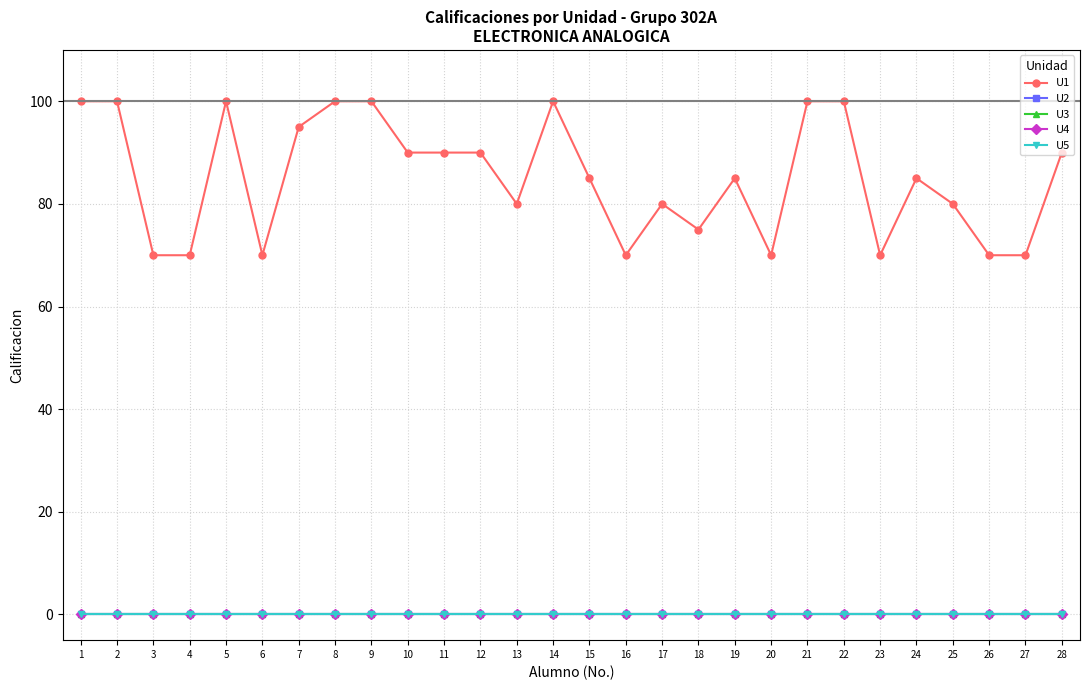

What is the maximum value shown in the chart?

100